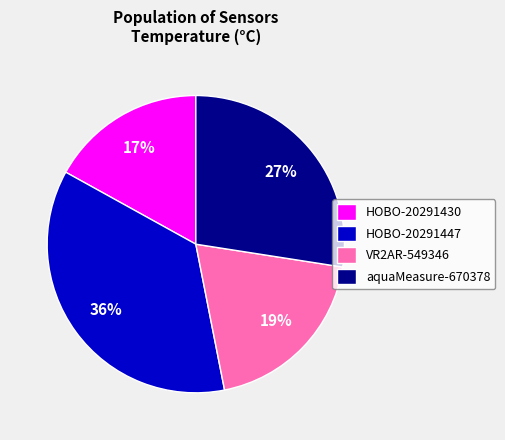

To the nearest percent, what portion does aquaMeasure-670378 represent?

27%